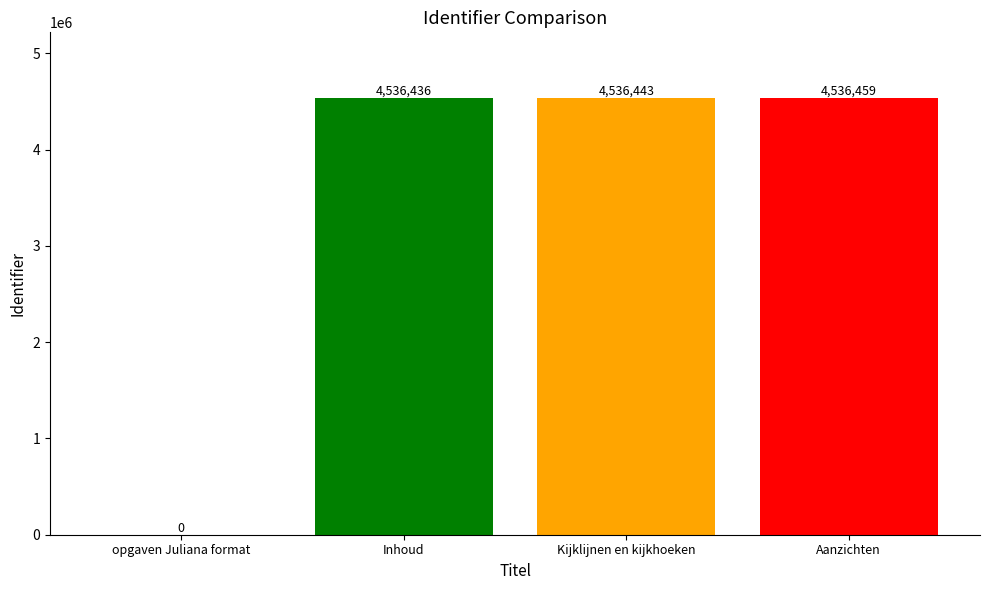

How many values are above zero?

3